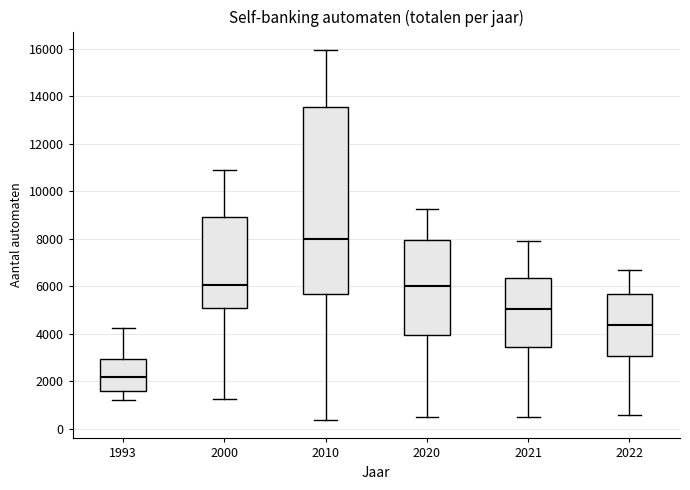

Reading left to right, read every box against the y-axis: the position of its median line, the range the box covers, and the ends of its whiskers. The values are not printed on the chart, so give them approximately, as read against the axis.

1993: median 2200, box 1600 to 3000, whiskers 1200 to 4200
2000: median 6000, box 5000 to 9000, whiskers 1200 to 10800
2010: median 8000, box 5600 to 13600, whiskers 400 to 16000
2020: median 6000, box 4000 to 8000, whiskers 600 to 9200
2021: median 5000, box 3400 to 6400, whiskers 600 to 8000
2022: median 4400, box 3000 to 5600, whiskers 600 to 6600